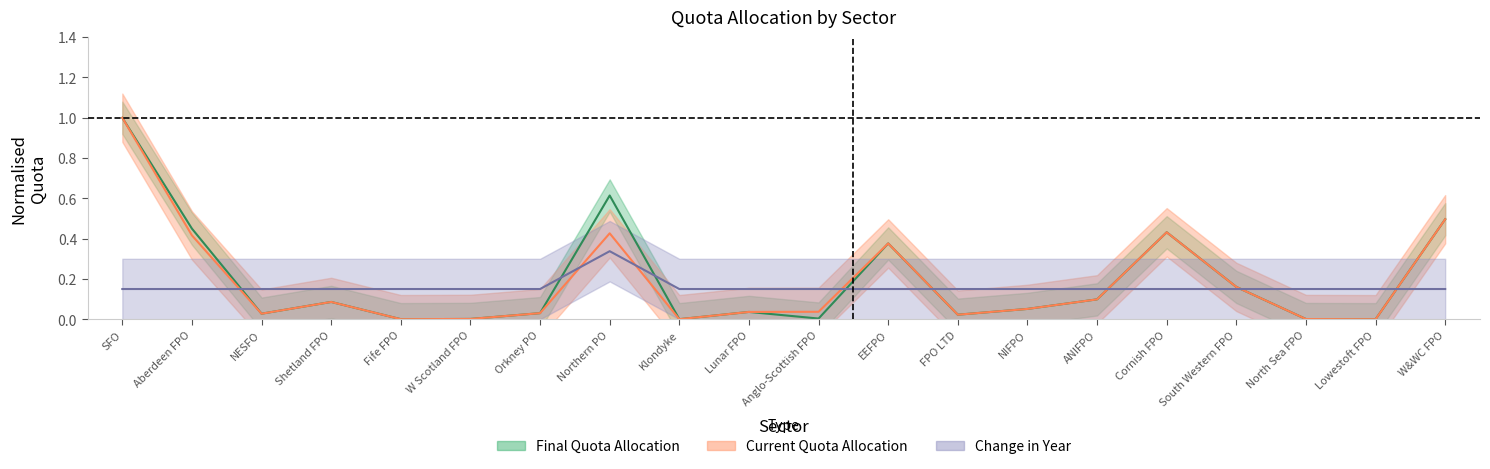

Is this an area chart (filled region under the line)?

No